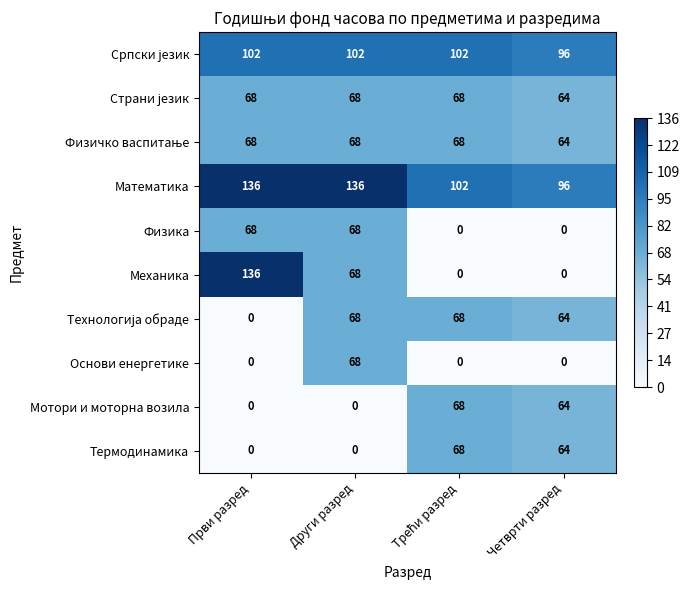

What is the difference between the second highest and minimum values in the Термодинамика series?

64